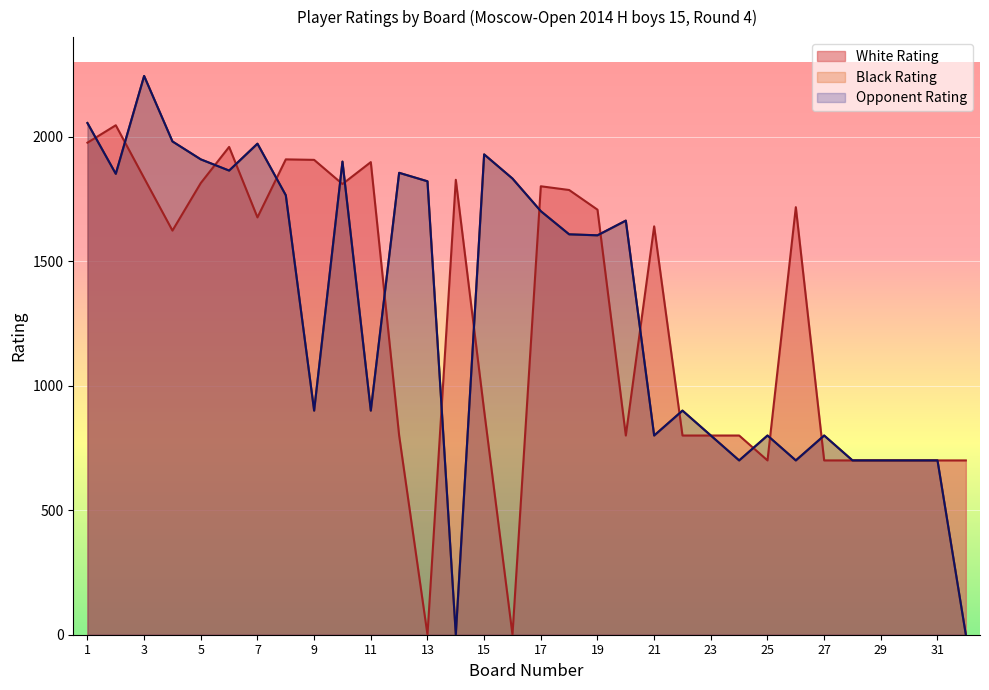

Does the chart display data point markers on the line(s)?

No